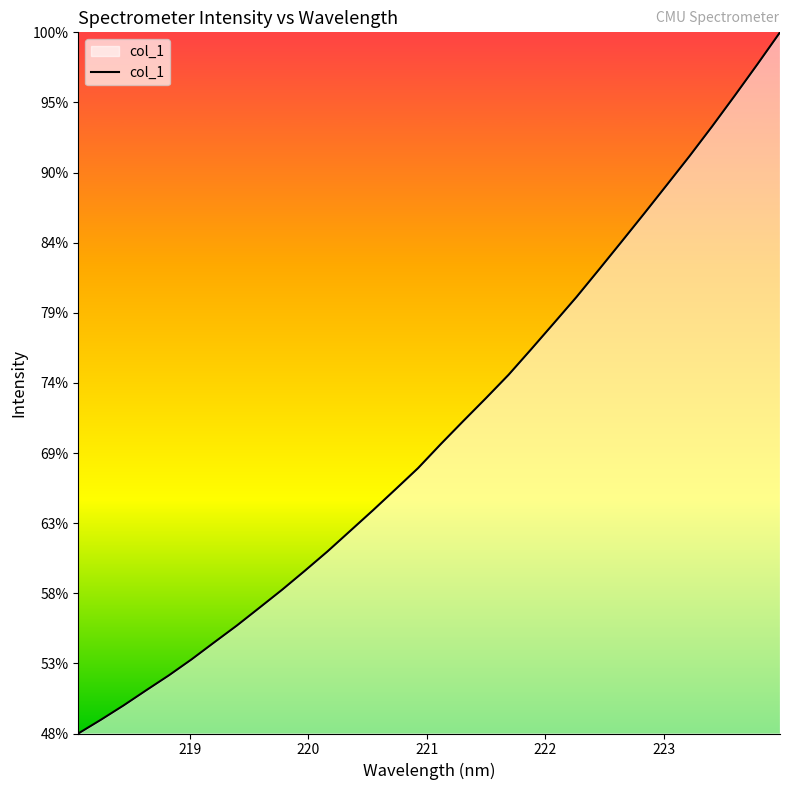

Does the chart display data point markers on the line(s)?

No